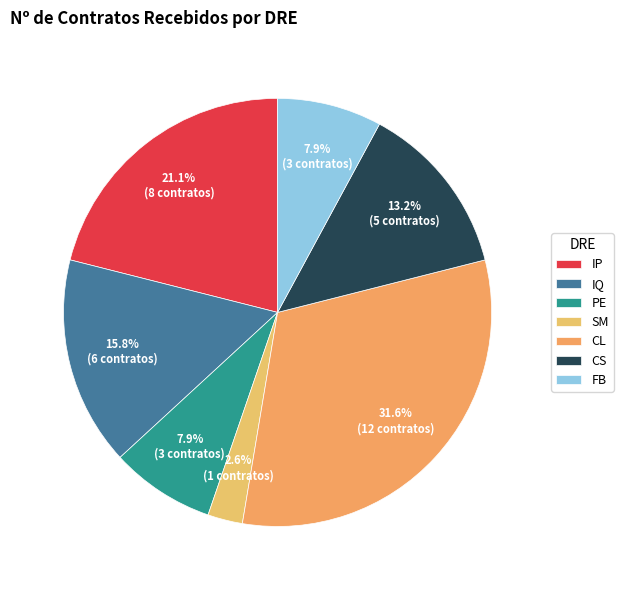

Is it true that PE is 1% of the pie?

False